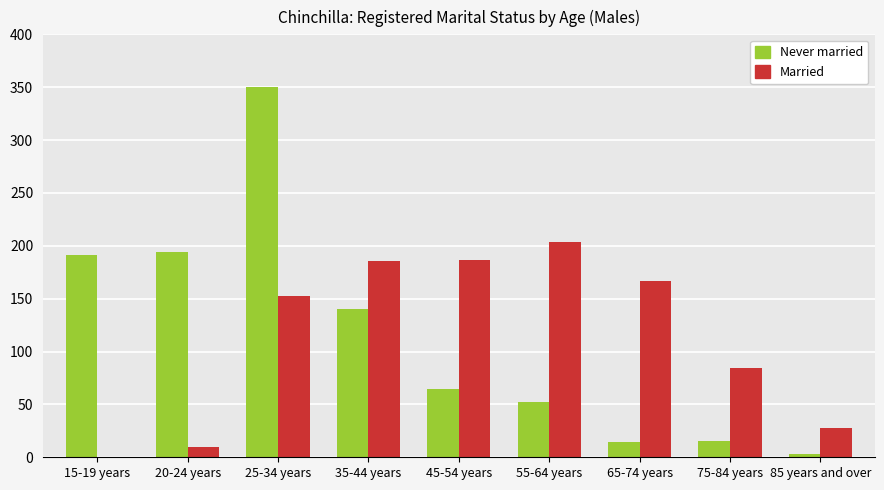

At which label is Married closest to 102?

75-84 years